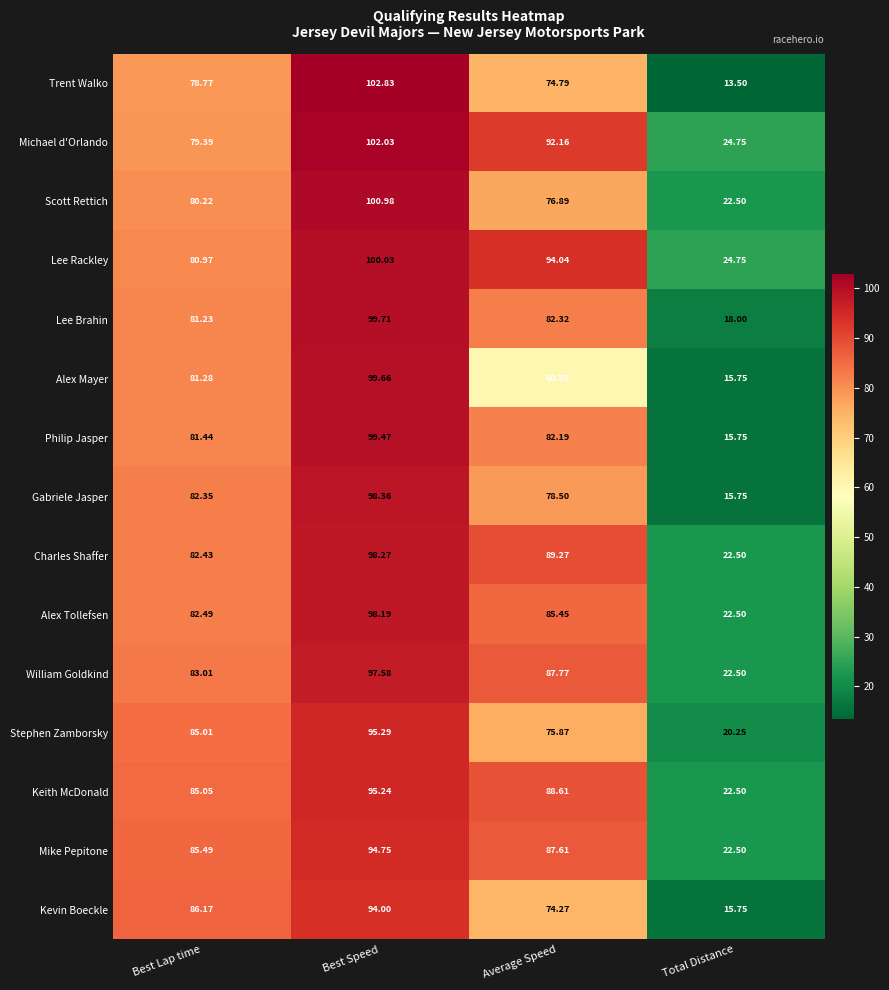

Rank the series at Best Lap time from highest to lowest value.

Kevin Boeckle, Mike Pepitone, Keith McDonald, Stephen Zamborsky, William Goldkind, Alex Tollefsen, Charles Shaffer, Gabriele Jasper, Philip Jasper, Alex Mayer, Lee Brahin, Lee Rackley, Scott Rettich, Michael d'Orlando, Trent Walko